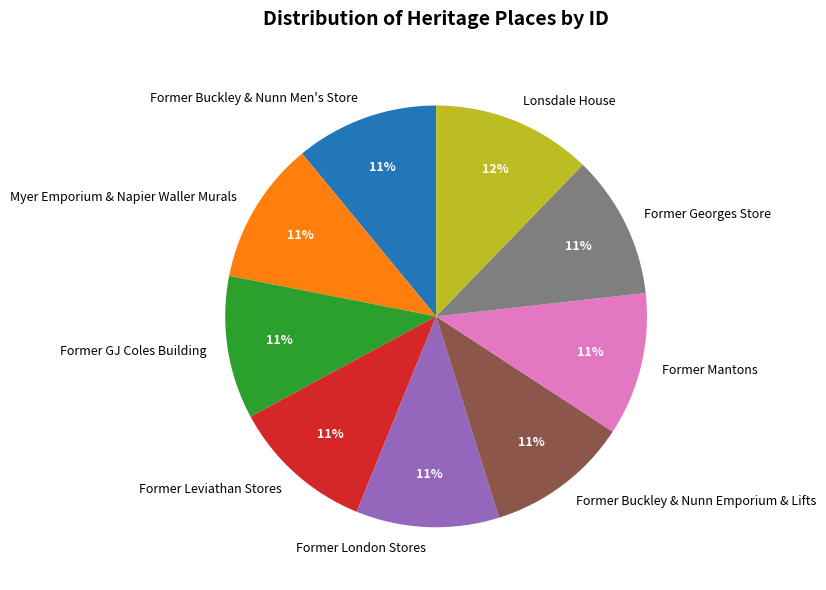

Approximately how many times larger is the value at Former Leviathan Stores compared to Former Mantons?

1.0